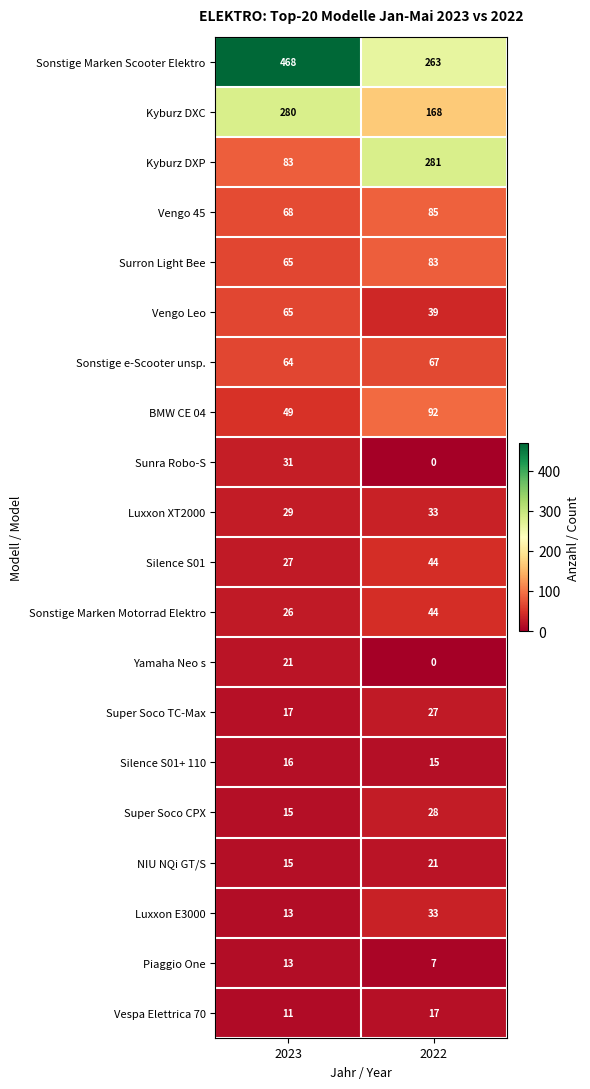

Which series has the largest total across all categories?

Sonstige Marken Scooter Elektro